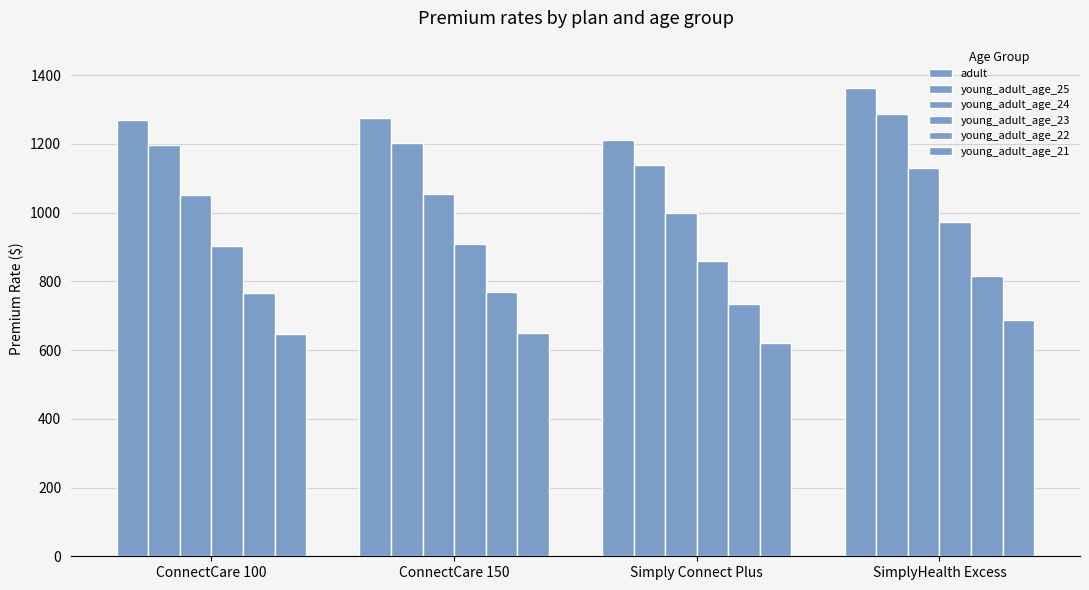

Count the number of categories in the chart.

4